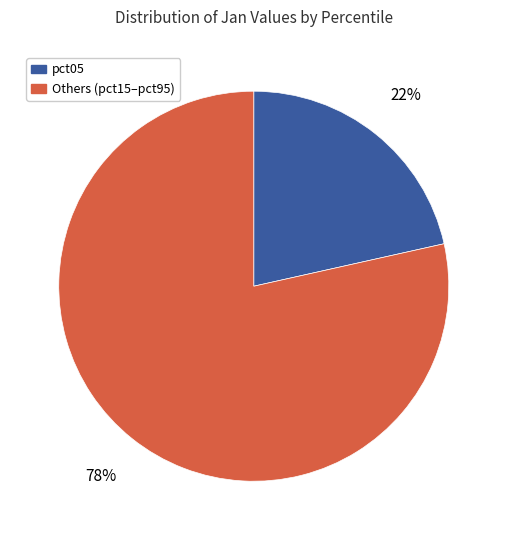

To the nearest percent, what is the average slice percentage?

50%